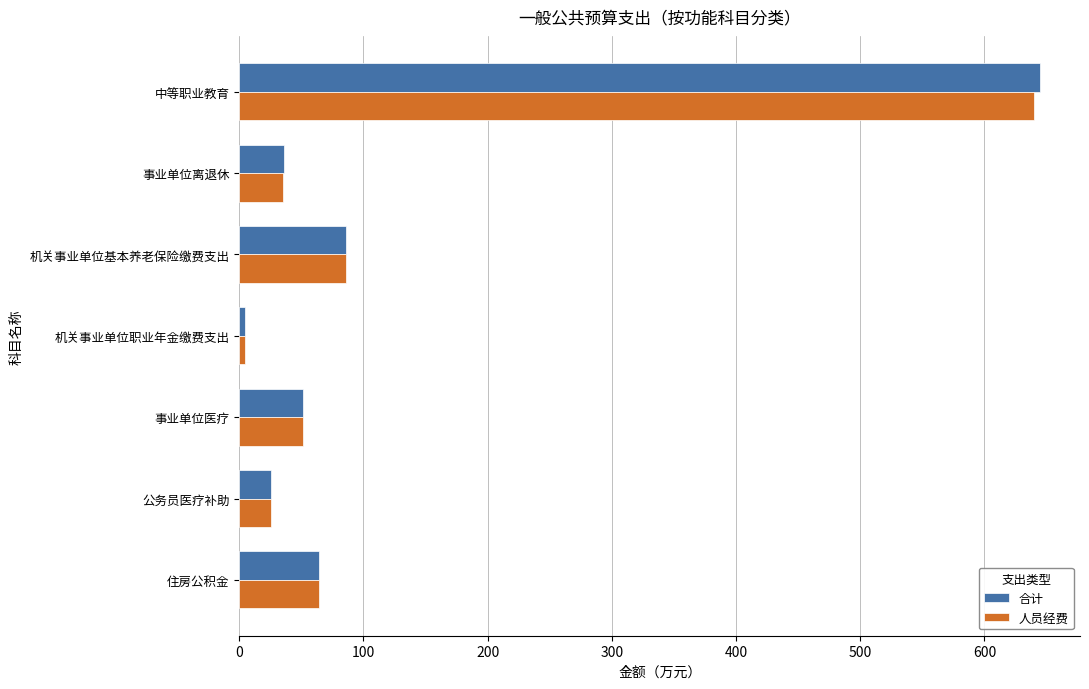

At which category is the sum across all series the highest?

中等职业教育